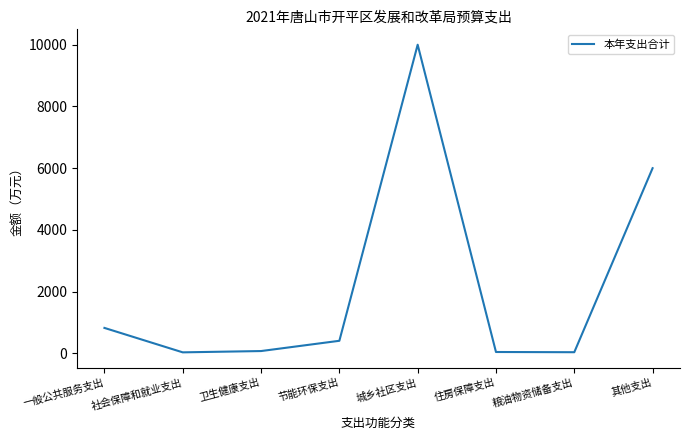

What is the greatest value displayed?

10000.0